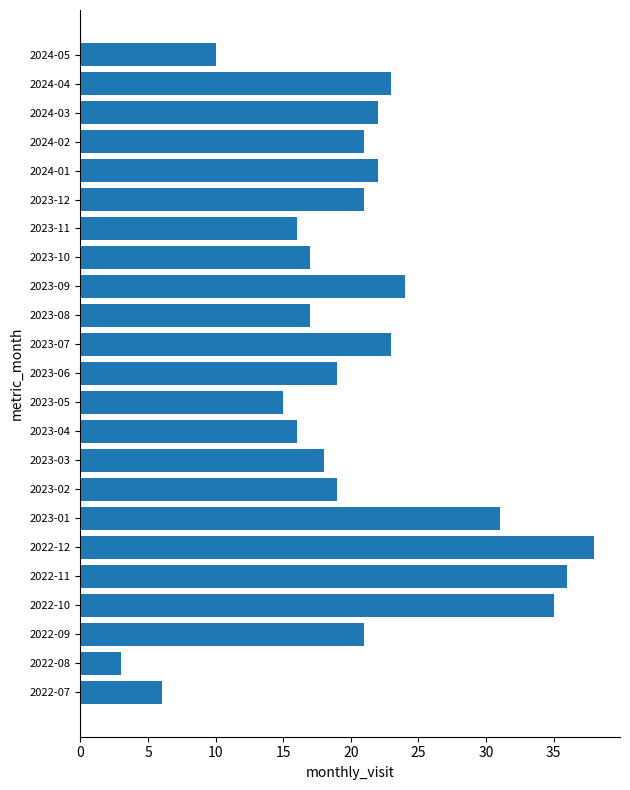

What is the change in value from 2022-07 to 2023-03?

+12